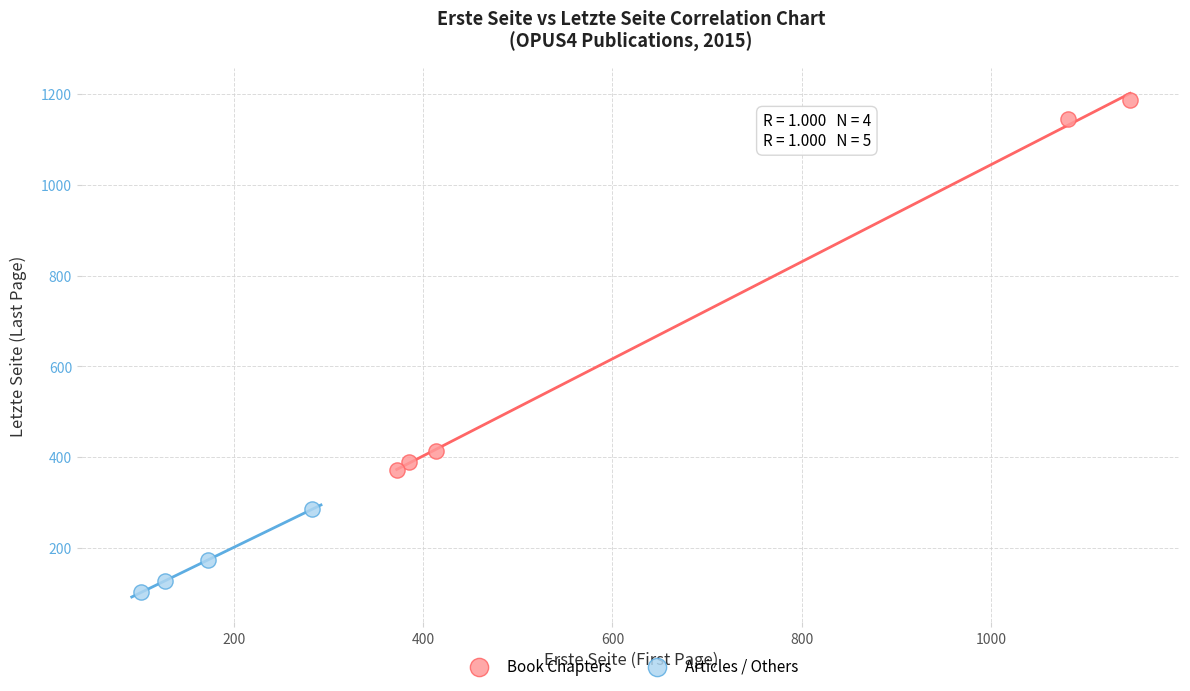

Which series reaches the maximum Y coordinate?

Book Chapters